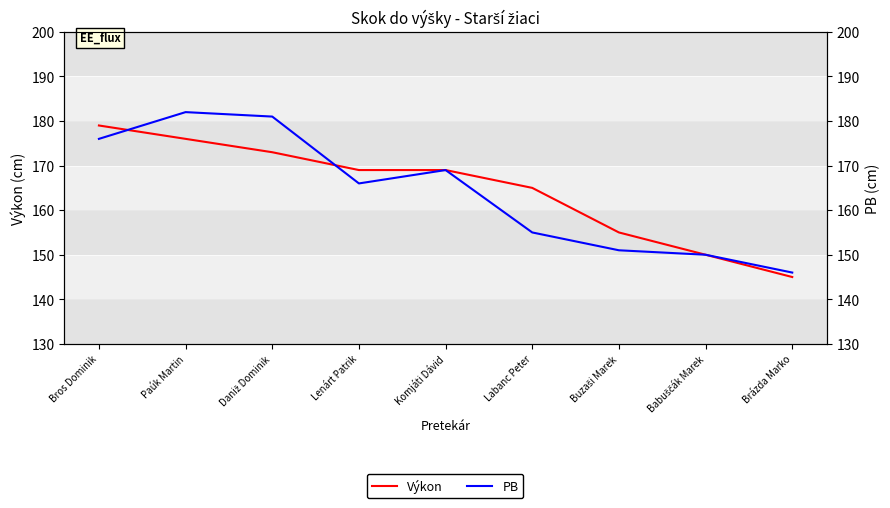

What are all the series names shown in the legend?

Výkon, PB